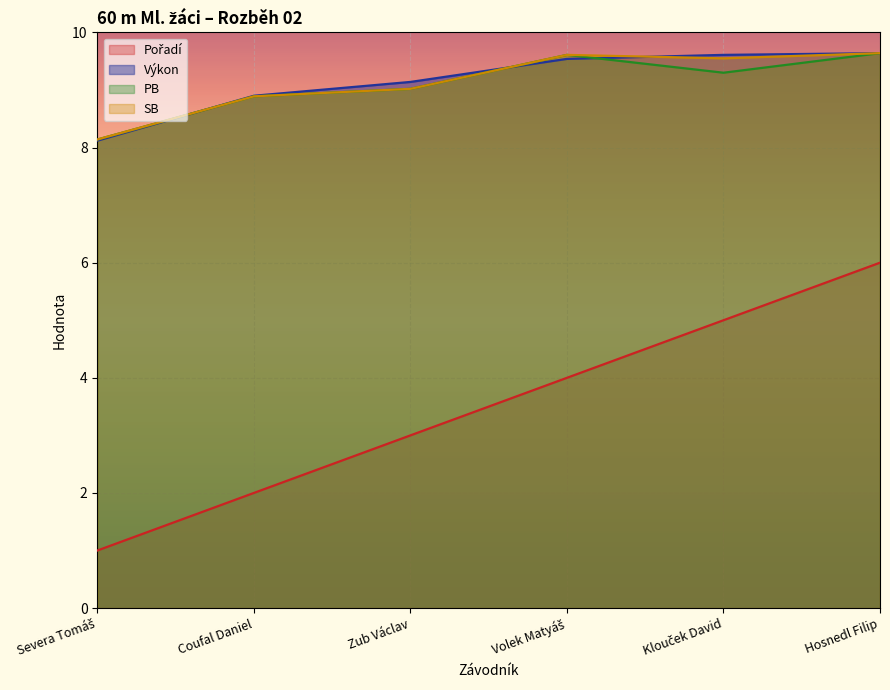

At how many categories does at least one series exceed 3?

6